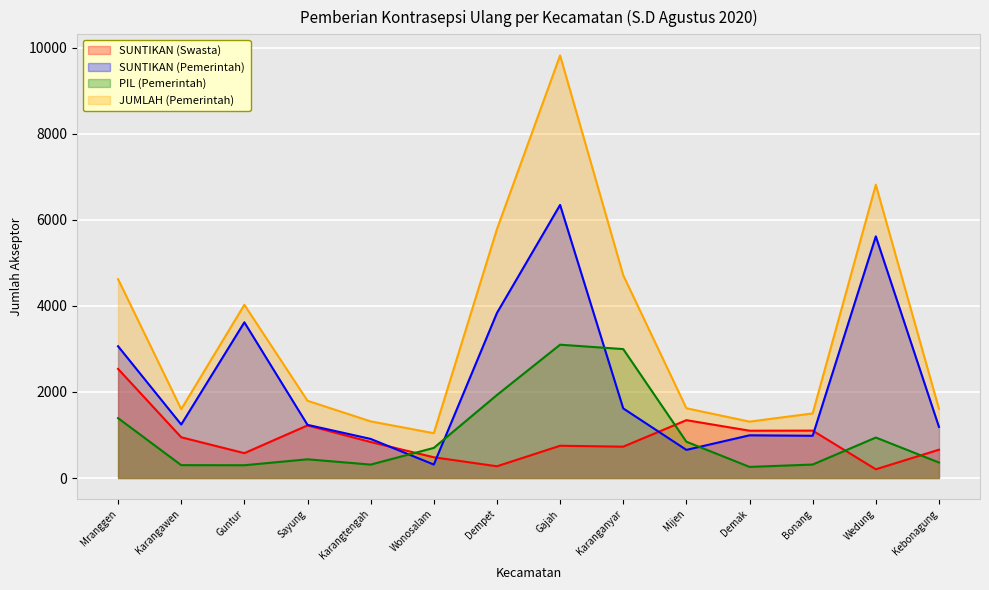

Where is the first local maximum for PIL (Pemerintah)?

Sayung